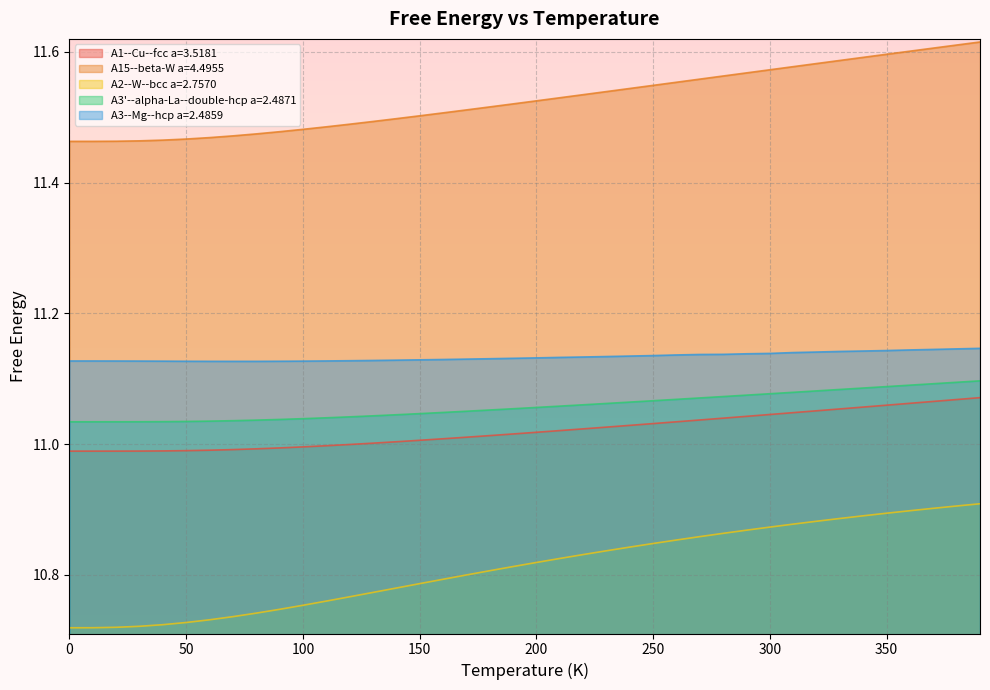

What is the value of the A3--Mg--hcp a=2.4859 point at the 14th from the left?

11.1